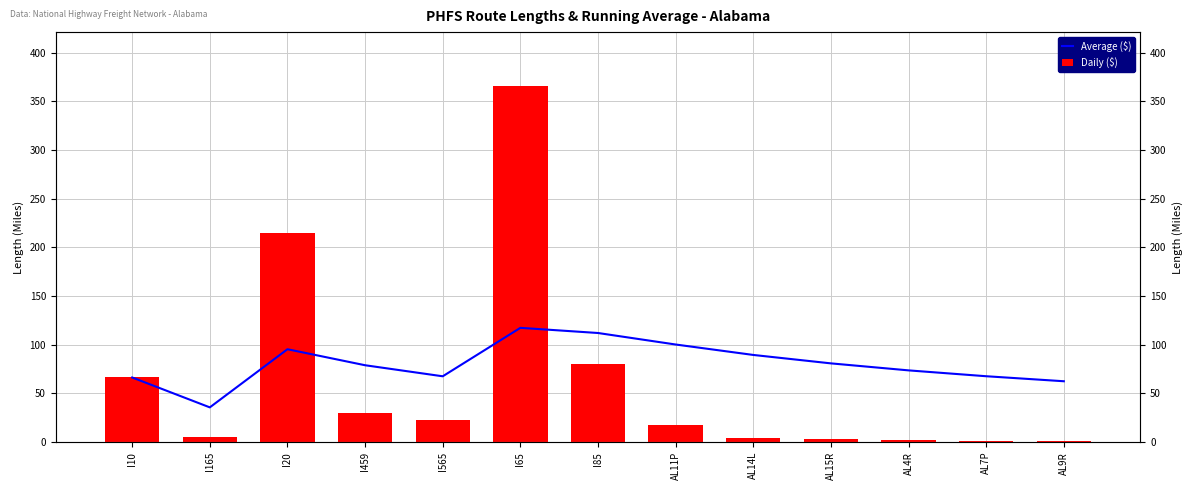

What is the difference between the maximum and second lowest values in the Daily ($) series?

364.8